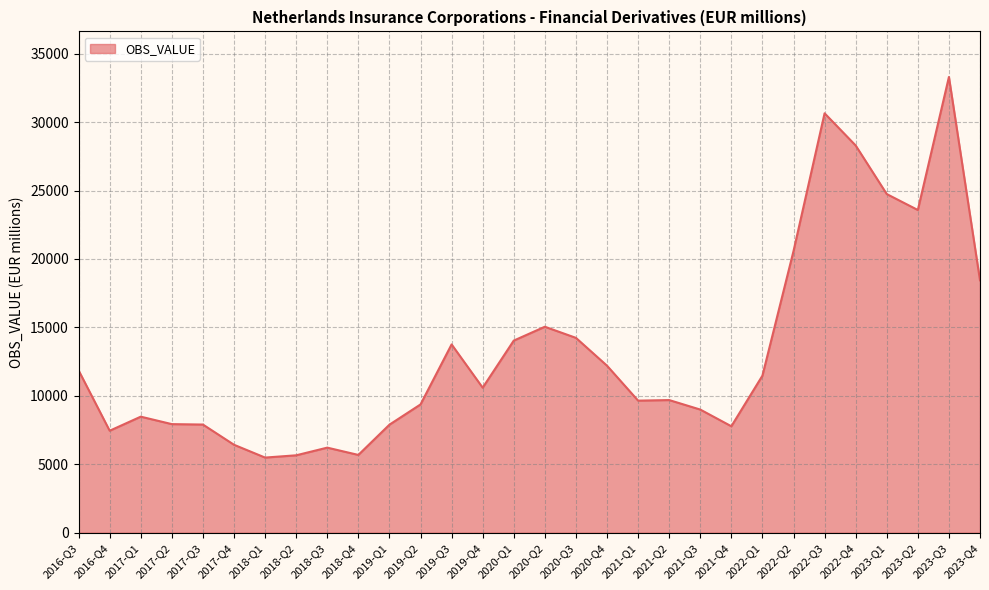

Which category has the highest value across all series?

2023-Q3